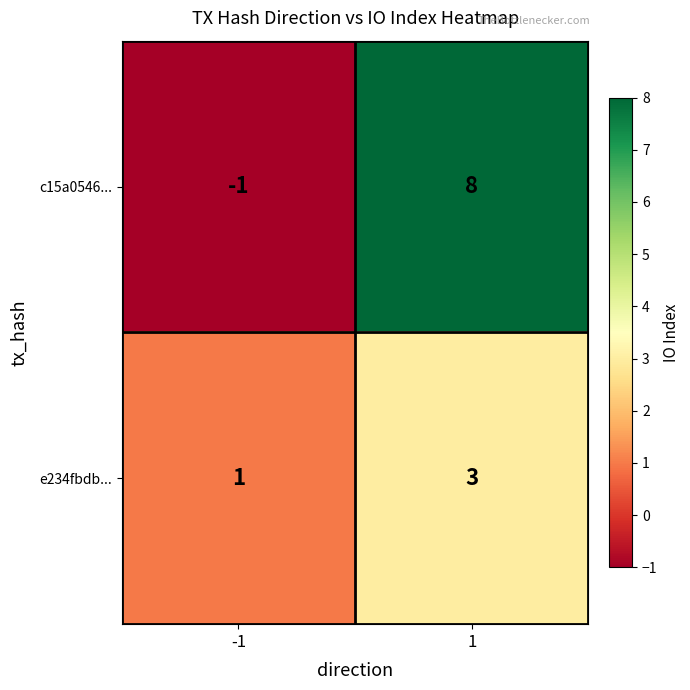

Reading left to right, extract all data points from this chart.

c15a0546...: -1	8
e234fbdb...: 1	3